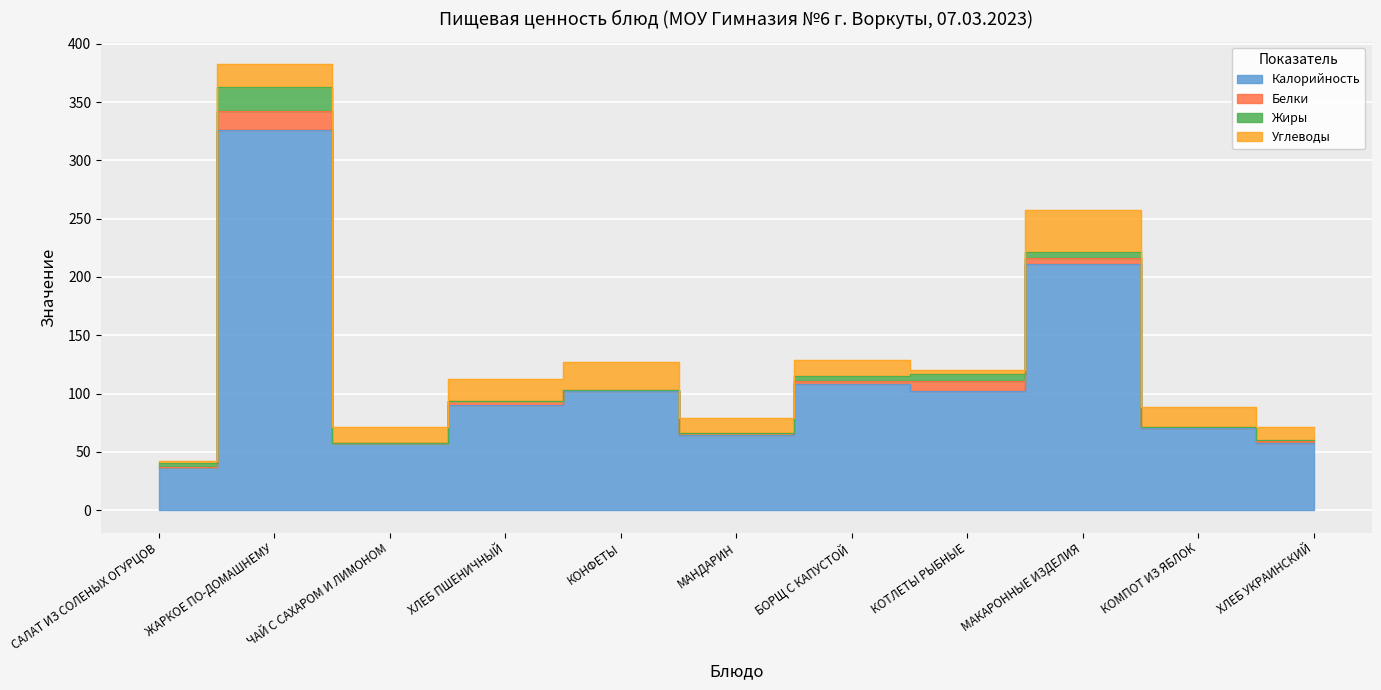

Which series changed the most between КОНФЕТЫ and МАКАРОННЫЕ ИЗДЕЛИЯ?

Калорийность